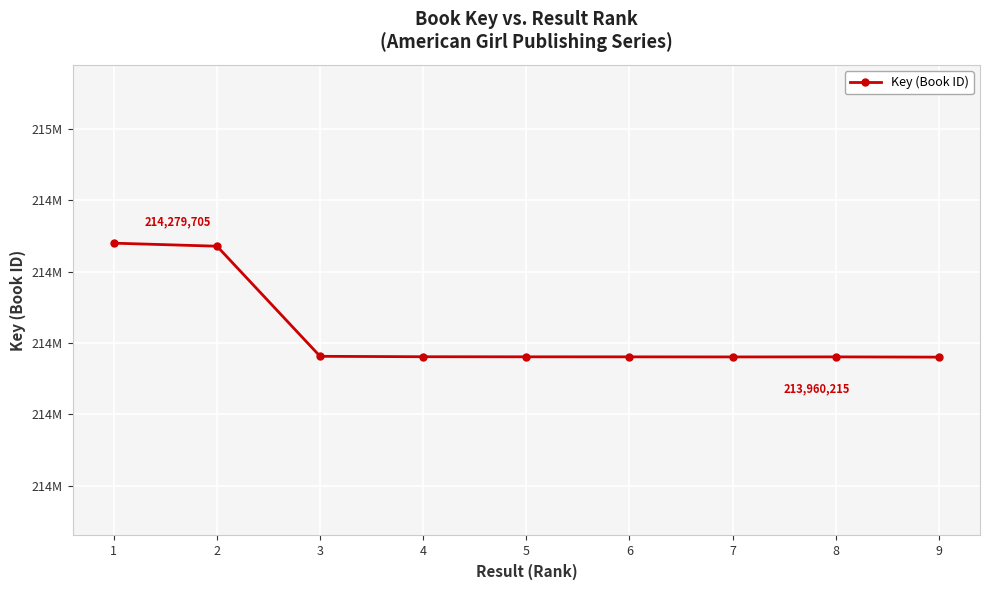

Is this an area chart (filled region under the line)?

No